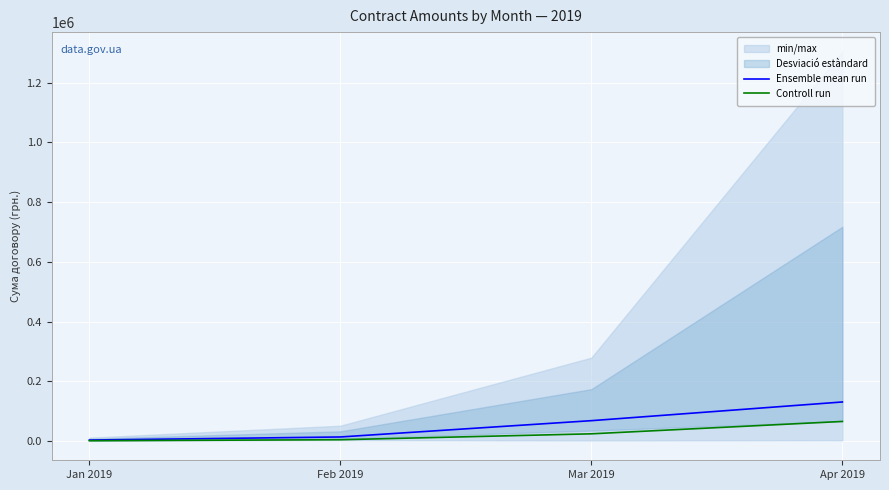

What is the sum of all Ensemble mean run values?

214304.9